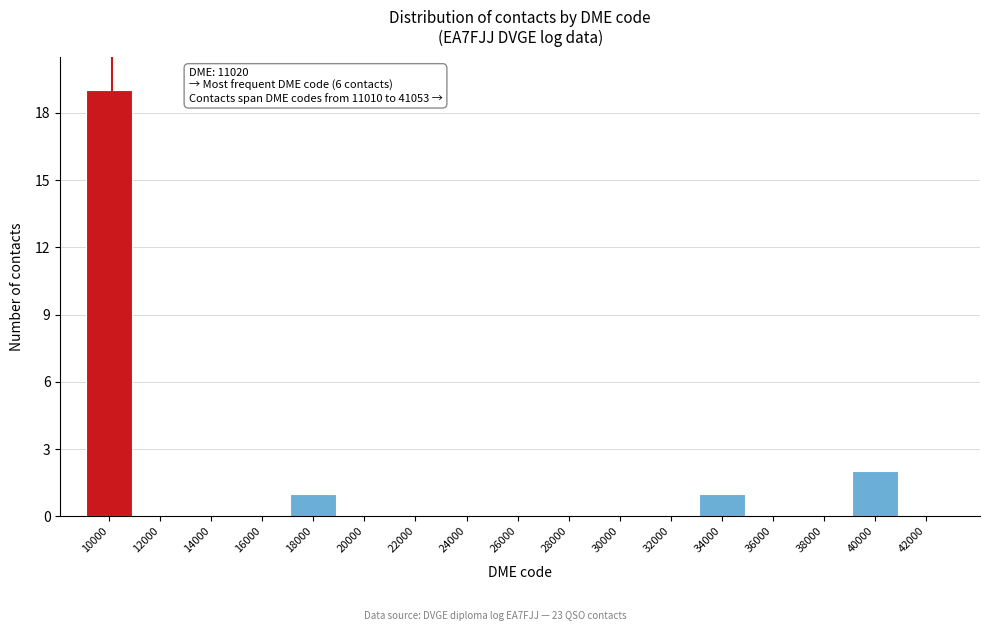

Reading left to right, transcribe all the data shown in this chart.

10000=19	12000=0	14000=0	16000=0	18000=1	20000=0	22000=0	24000=0	26000=0	28000=0	30000=0	32000=0	34000=1	36000=0	38000=0	40000=2	42000=0